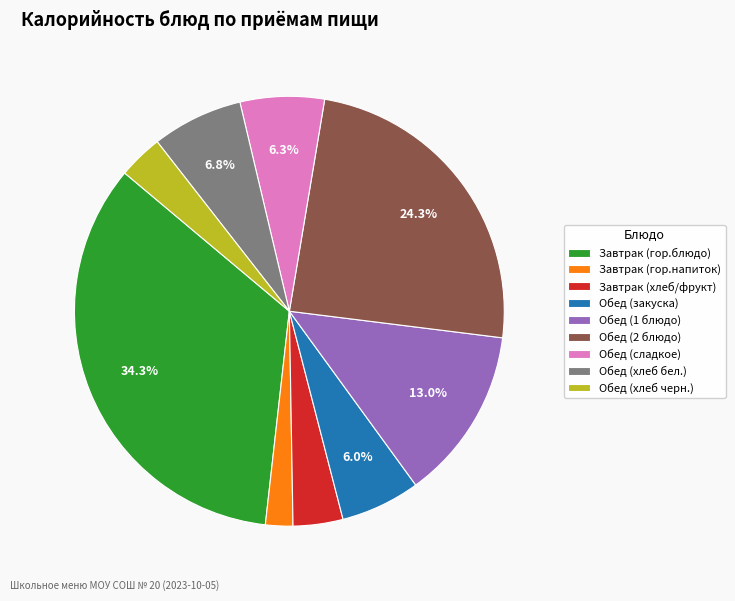

Between Обед (закуска) and Завтрак (хлеб/фрукт), which is larger?

Обед (закуска)